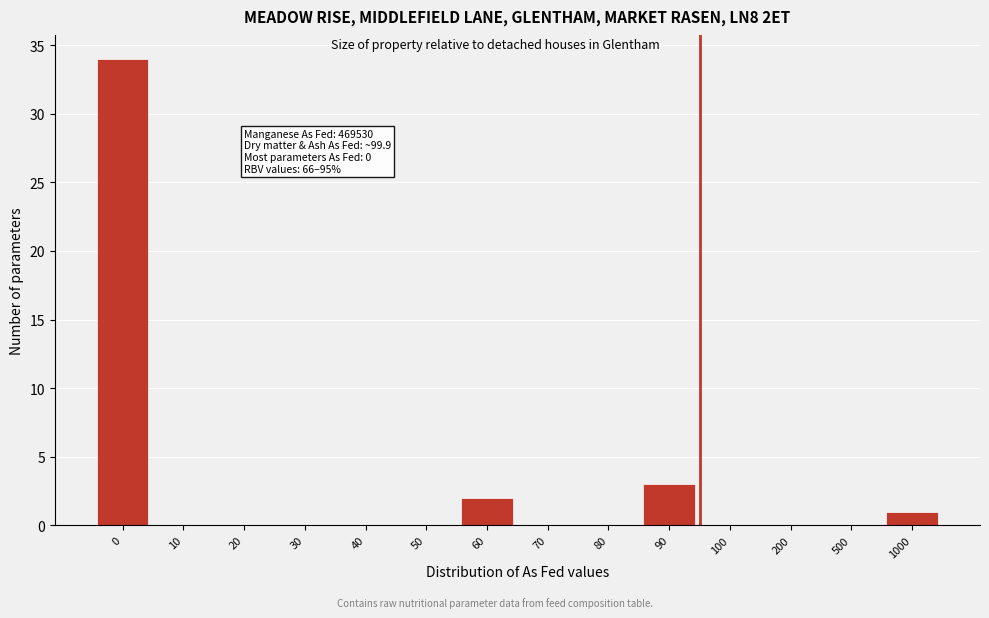

Reading left to right, what are all the values shown in this chart?

0=34	10=0	20=0	30=0	40=0	50=0	60=2	70=0	80=0	90=3	100=0	200=0	500=0	1000=1